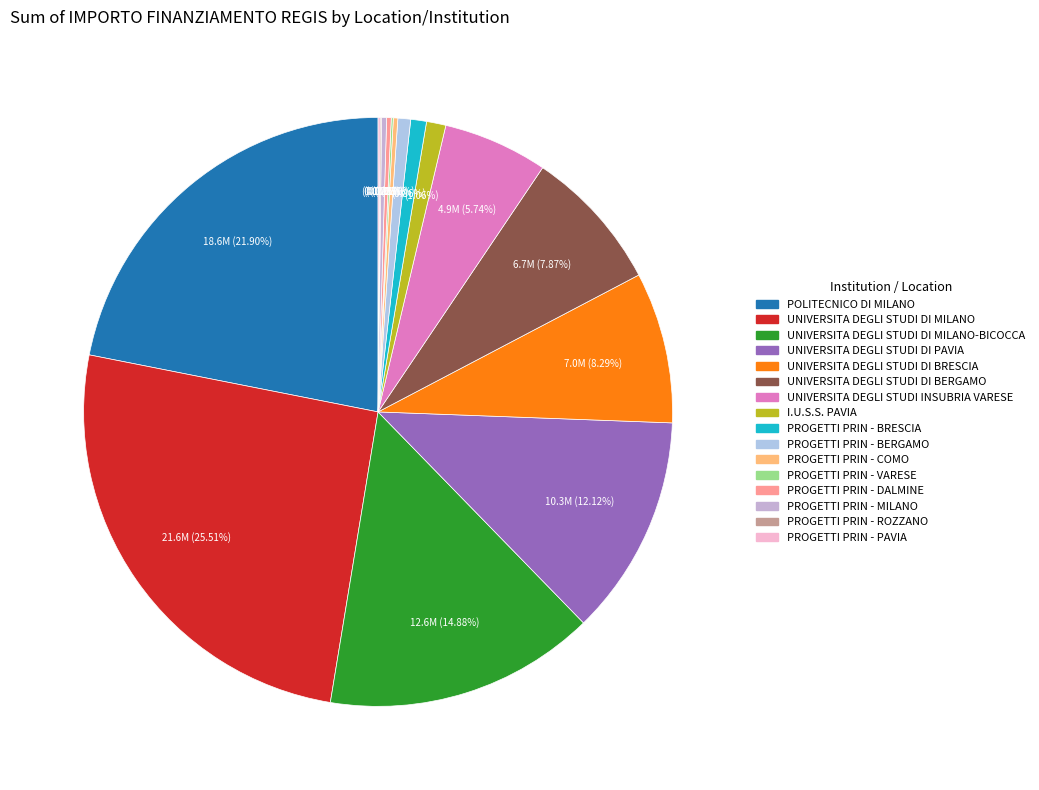

Is there any slice that represents more than half of the pie?

No